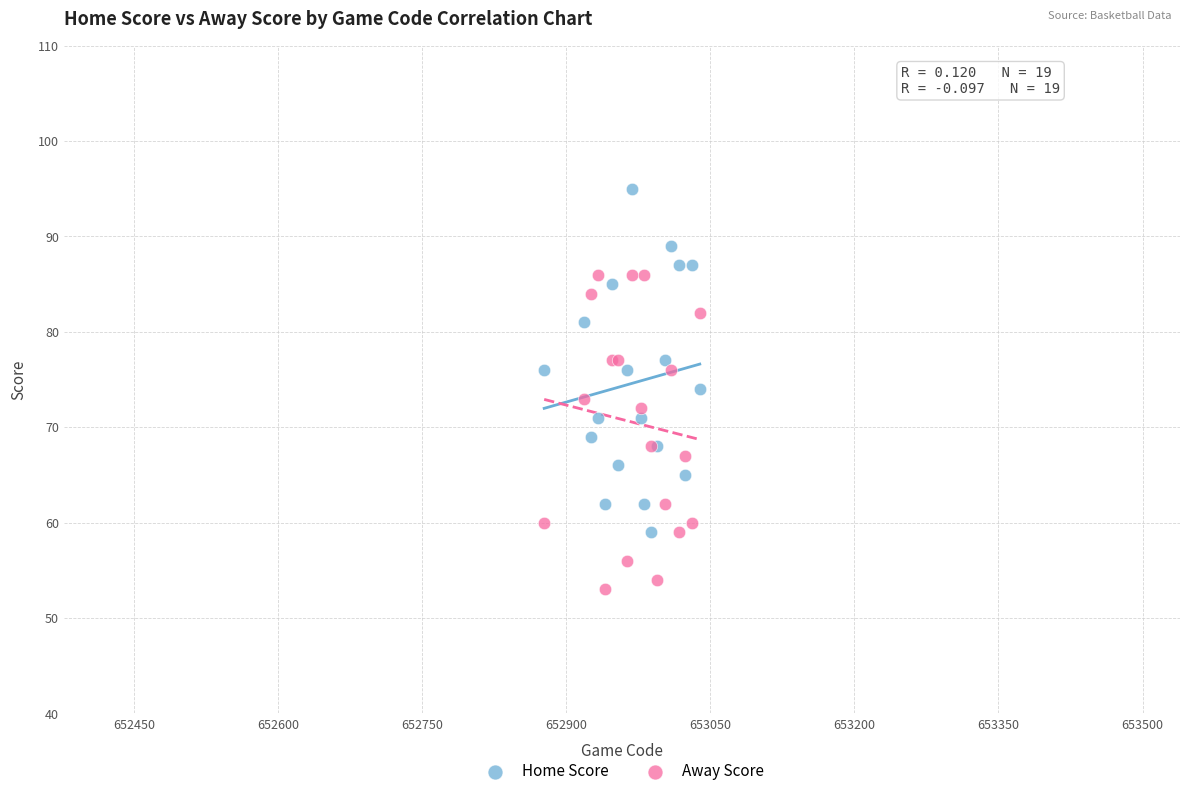

What is the X range (max minus min) for the scatter plot?

162